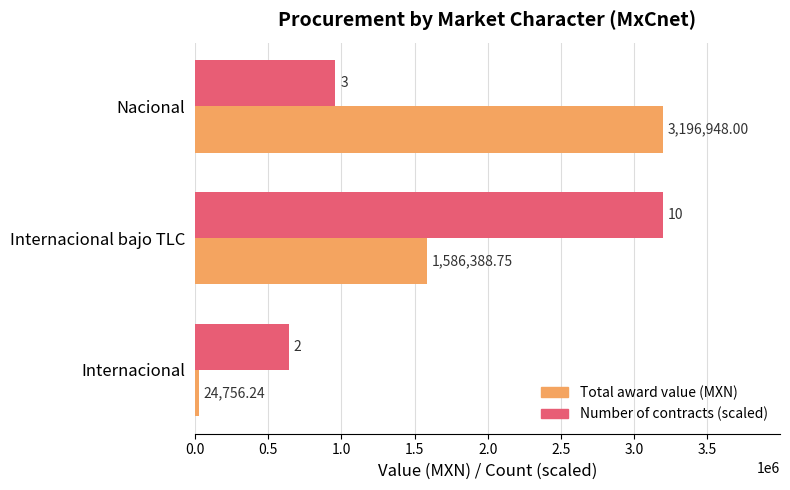

How many values in the Total award value (MXN) series are below 1586388?

1